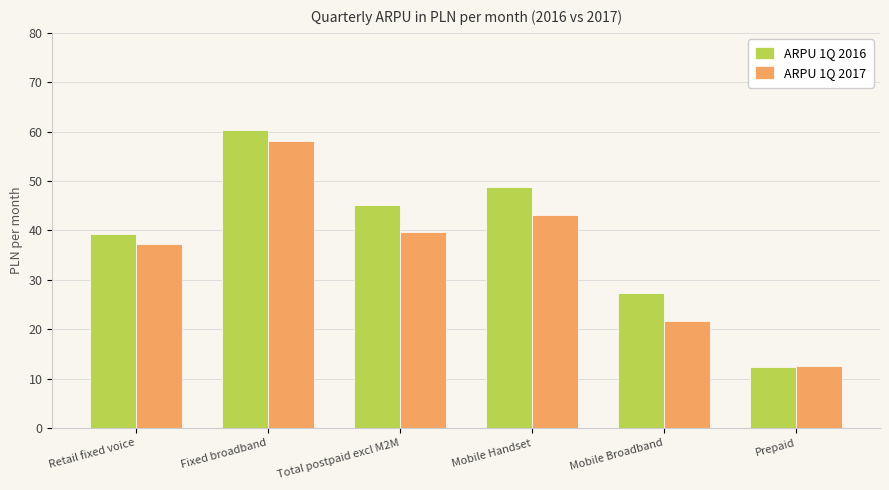

How many data points does each series have?

6